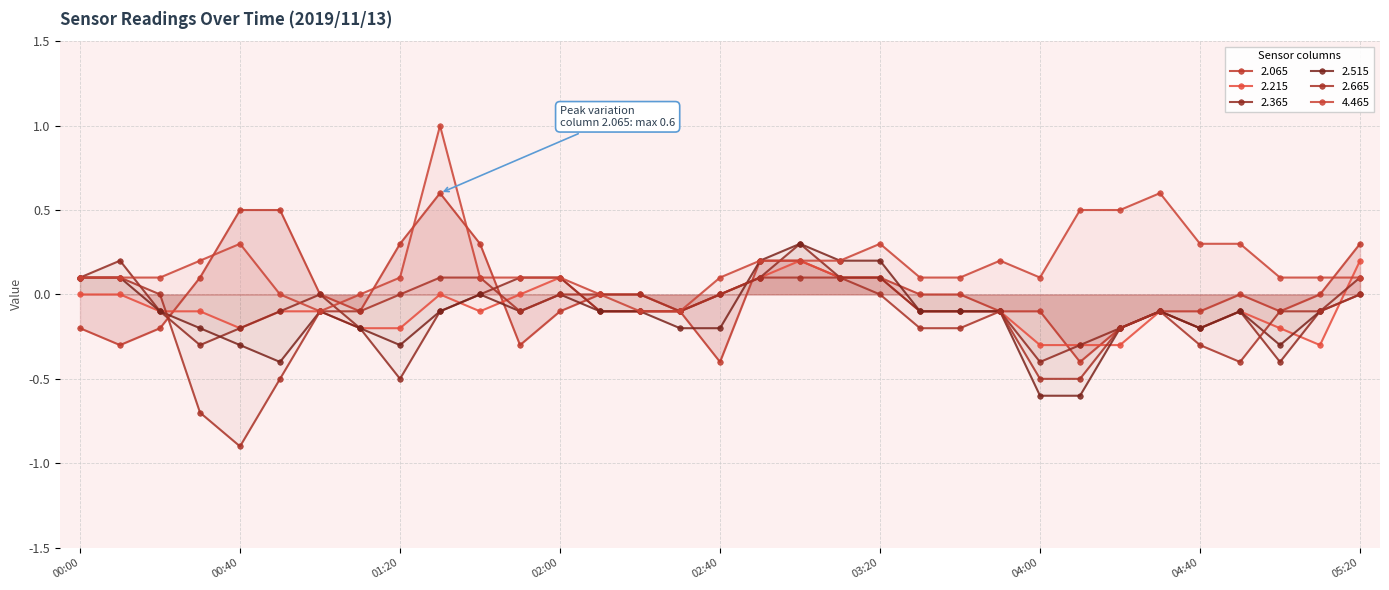

True or false: 2.515 has more than 2 interior local peaks.

True